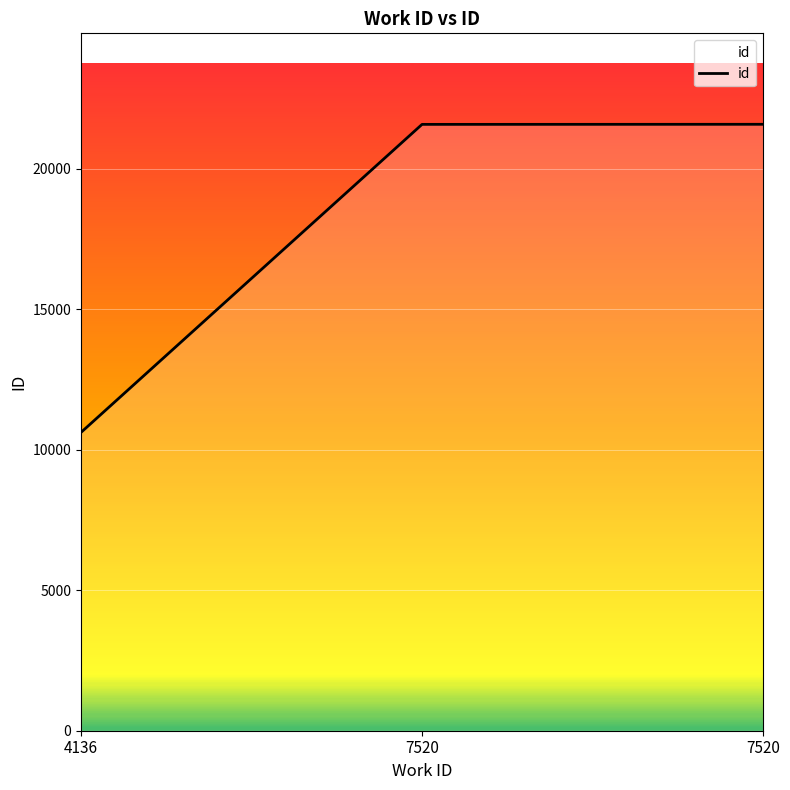

How many distinct data groups are displayed?

1